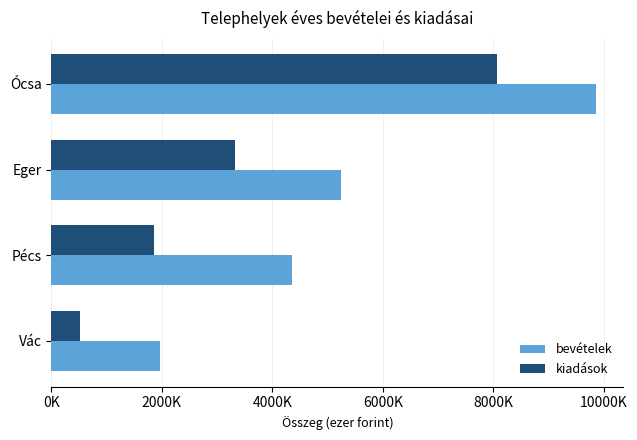

What is the difference between the second highest and second lowest values in the kiadások series?

1452000